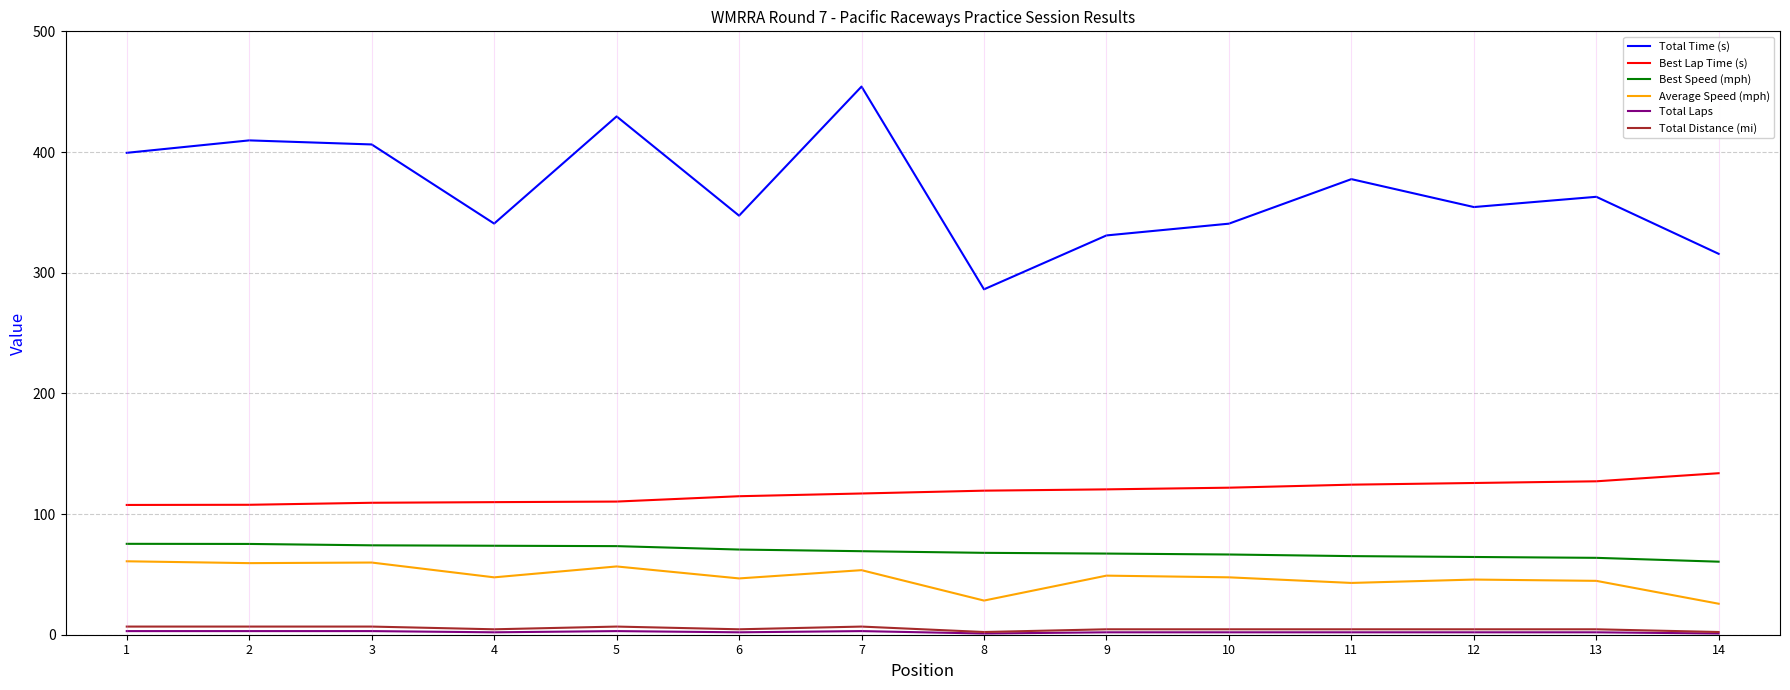

What is the maximum value shown in the chart?

454.2